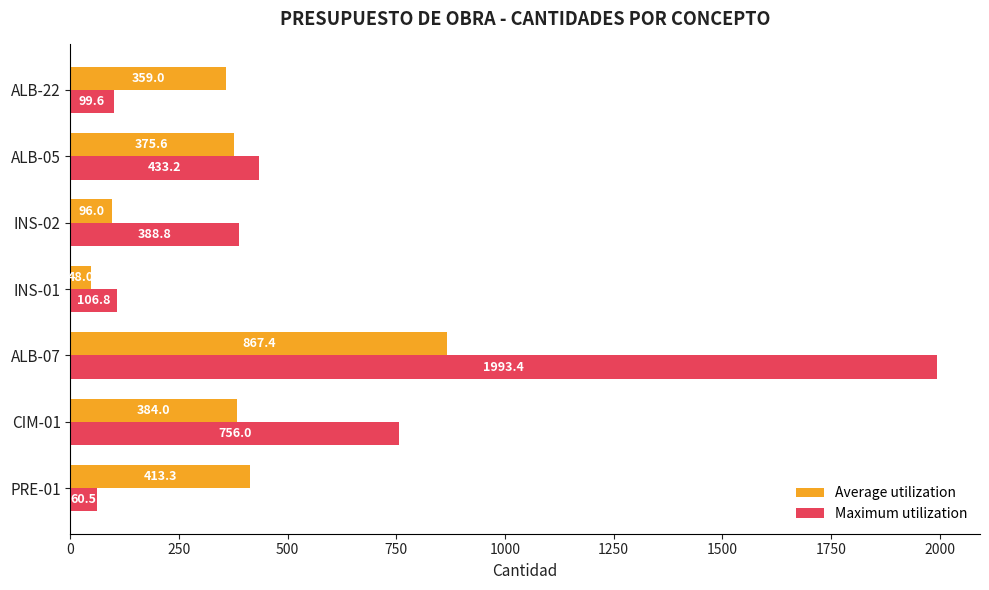

List the series in order of their peak value, lowest first.

Average utilization, Maximum utilization